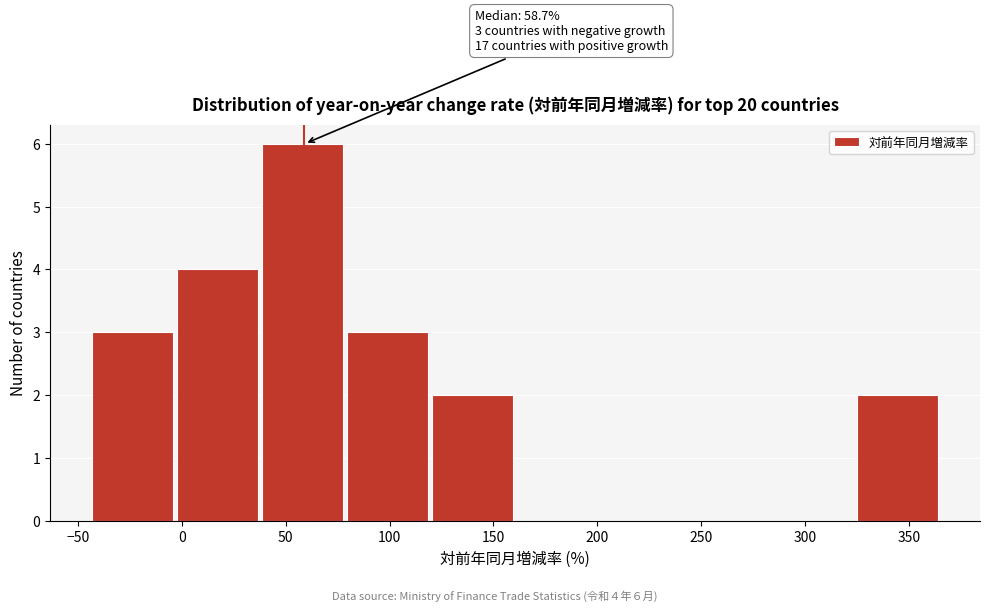

Over which range of the x-axis is the bar tallest?

40 to 80